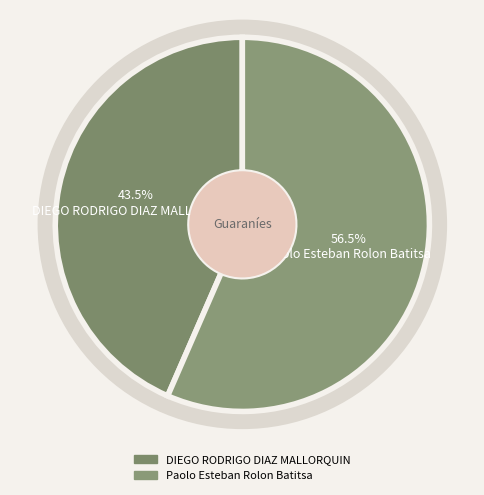

Does any single category account for the majority?

Yes